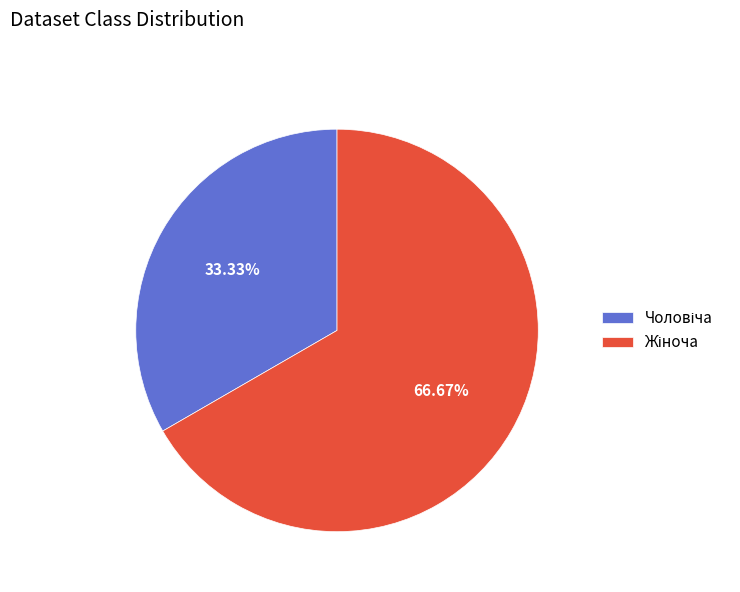

Does any single category account for the majority?

Yes